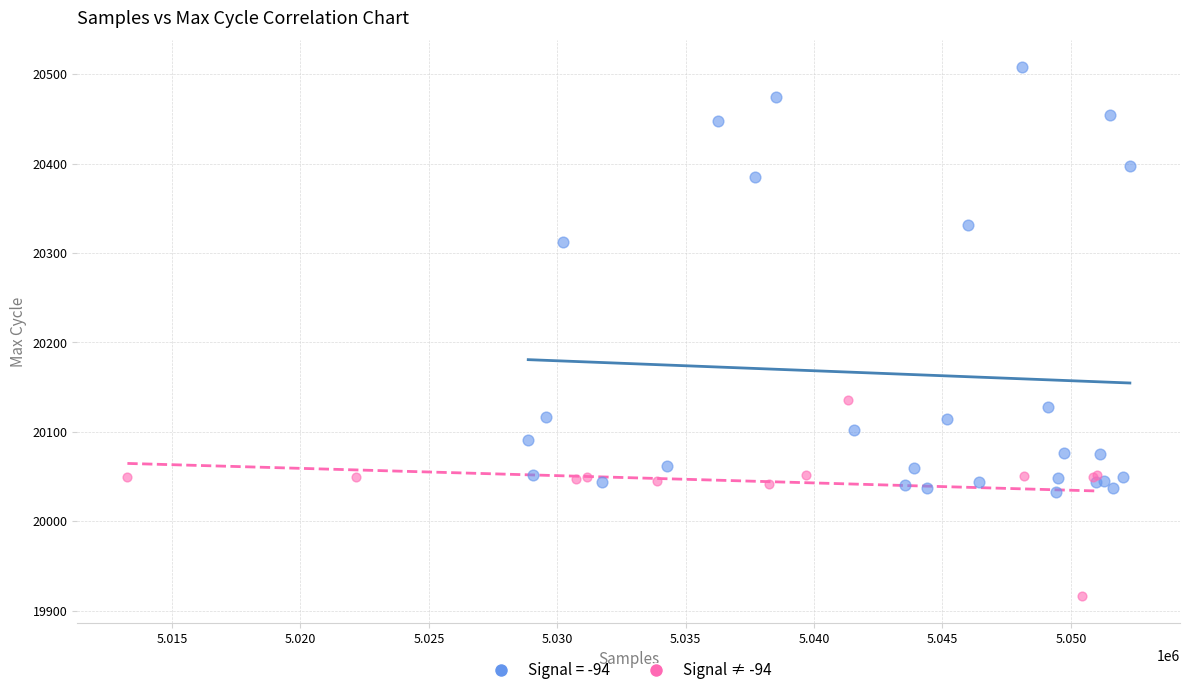

Which series contains the highest Y value?

Signal = -94